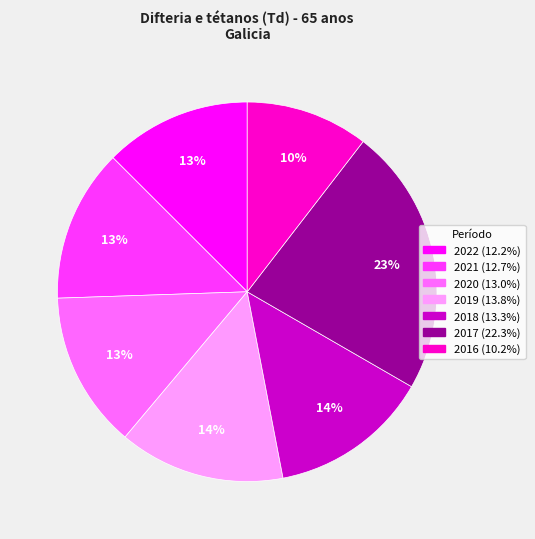

Is 2018 the majority of the pie?

No